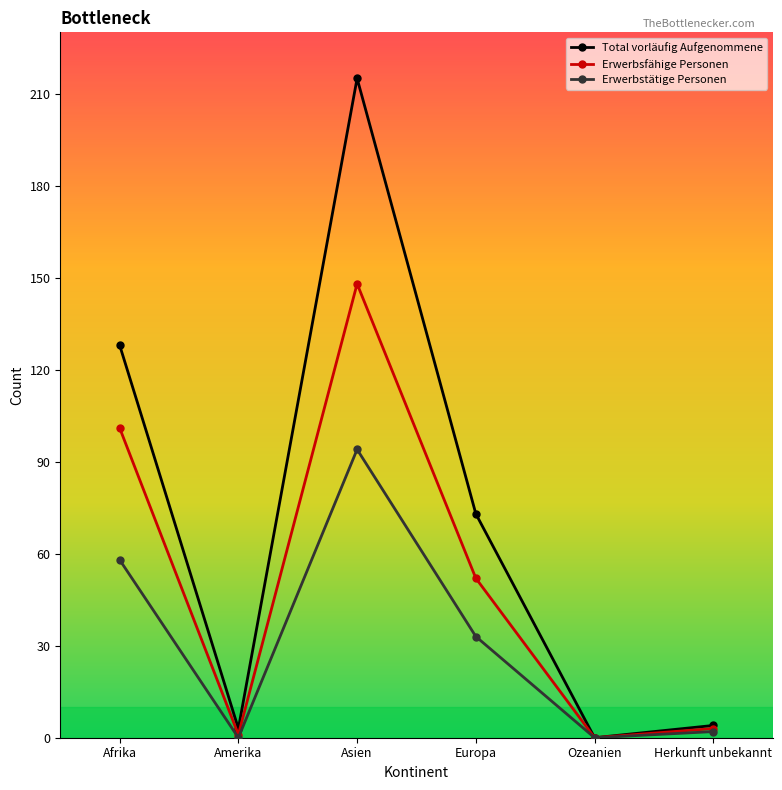

What is the sum of the Total vorläufig Aufgenommene values at Europa and Ozeanien?

73